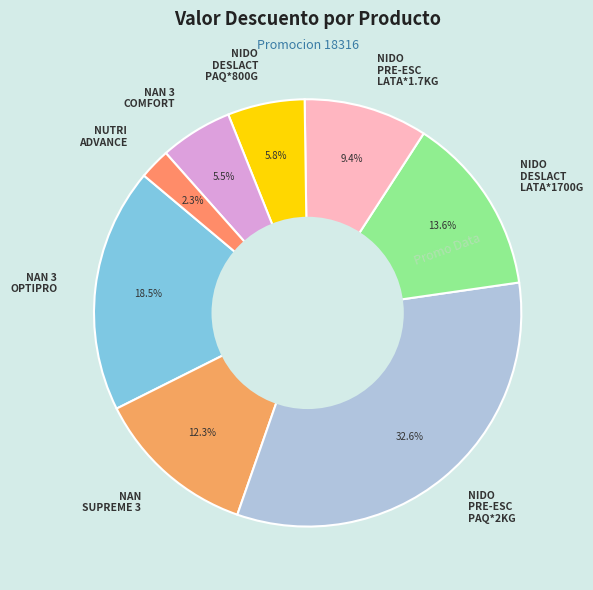

Which slice is the largest?

NIDO PRE-ESC PAQ*2KG